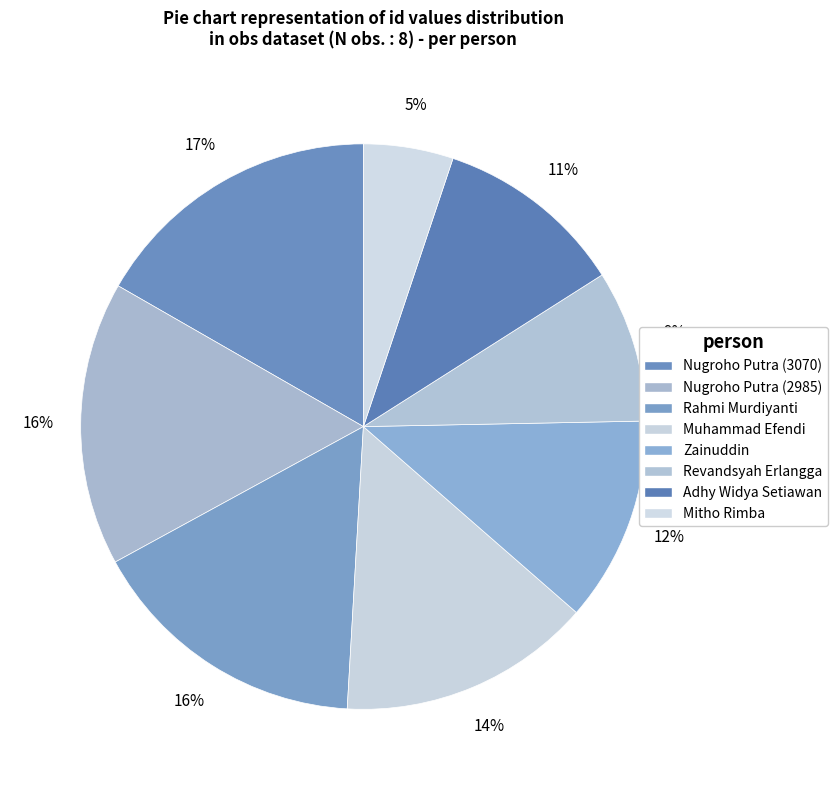

How many slices are in this pie chart?

8